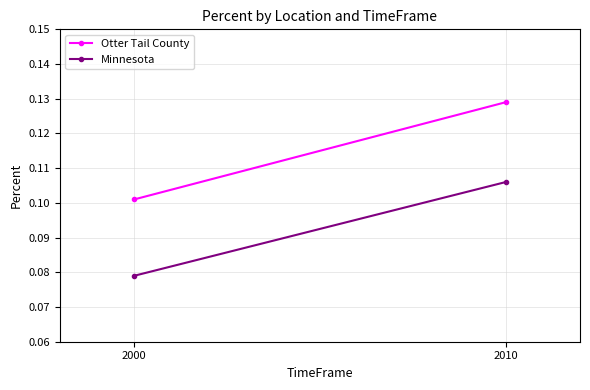

How many lines are shown in the chart?

2